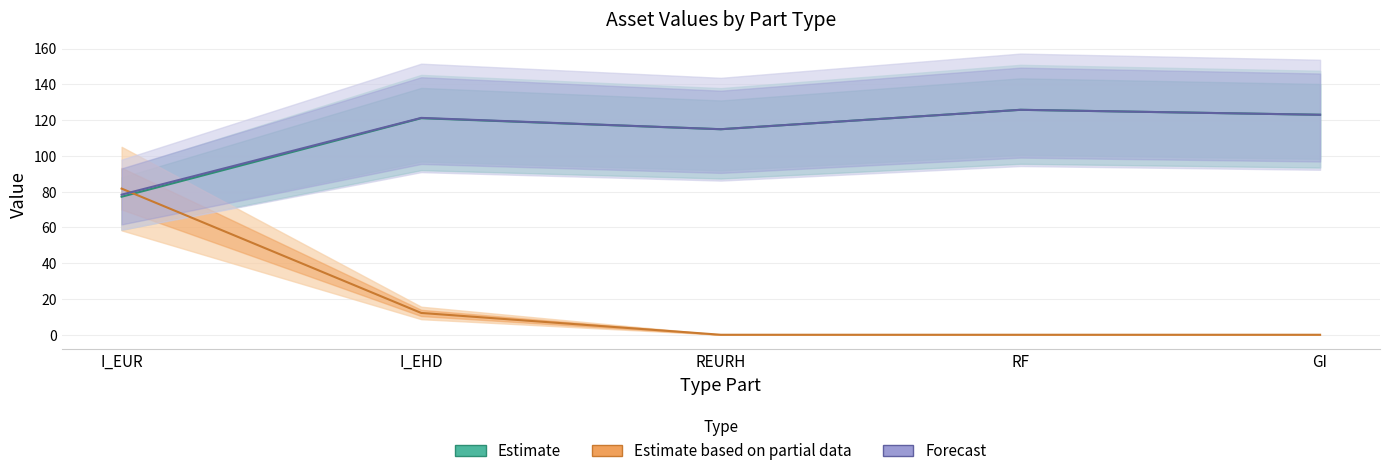

True or false: Actif net (EUR) and Vl intersect in this chart.

True